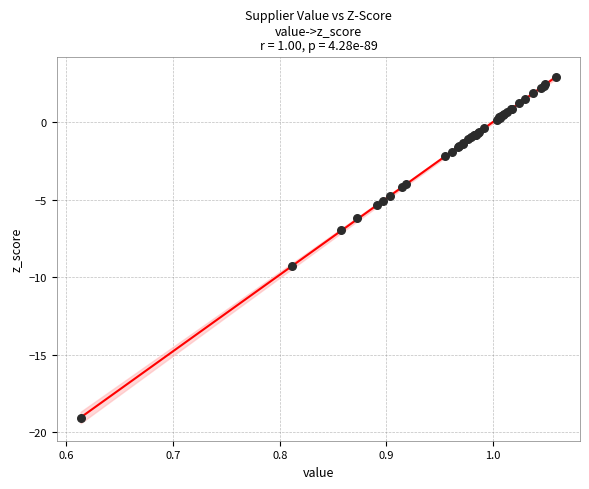

What Y value in the scatter plot is closest to -8?

-7.0